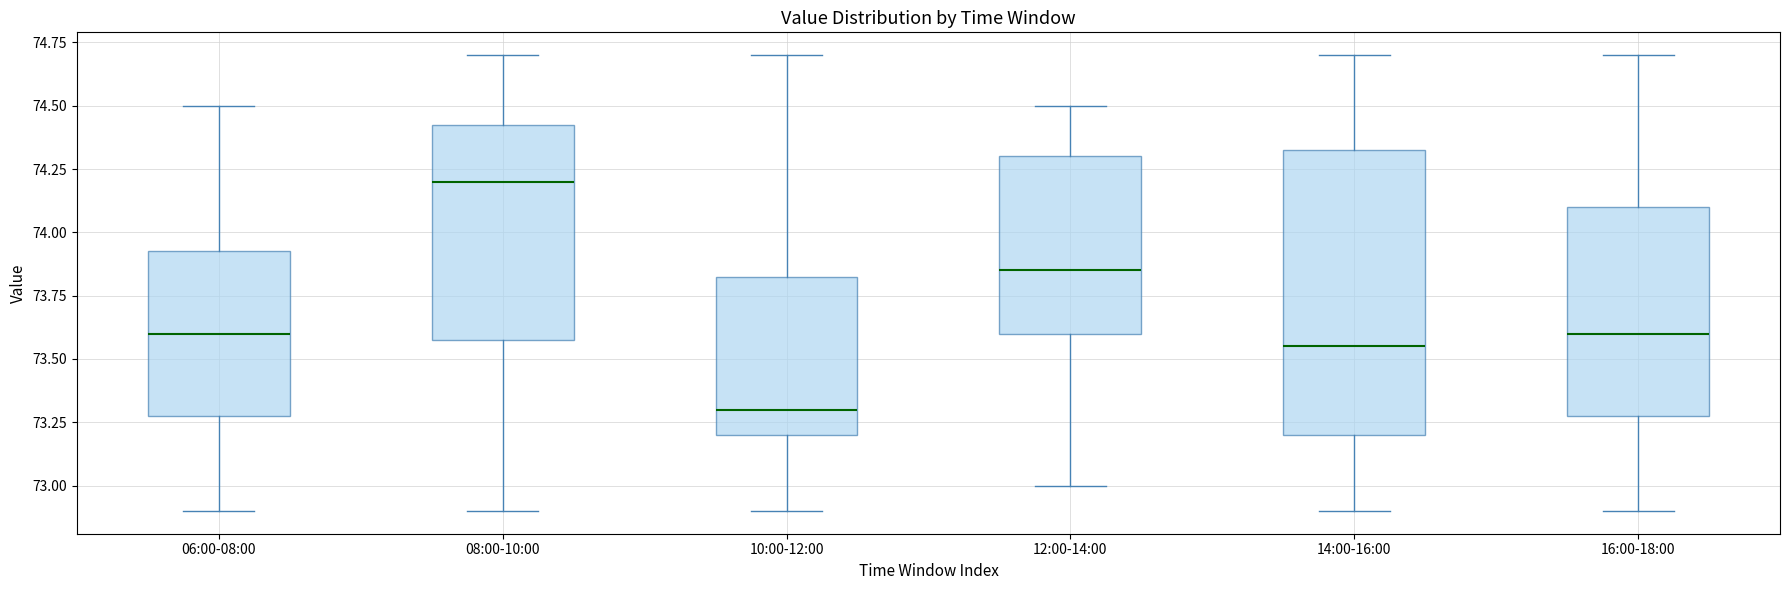

Reading left to right, transcribe this box plot: for each box, give where its median line is, the range the box spans, and where its two whiskers end, as read against the y-axis. The values are not printed on the chart, so give them approximately, as read against the axis.

06:00-08:00: median 73.60, box 73.30 to 73.95, whiskers 72.90 to 74.50
08:00-10:00: median 74.20, box 73.60 to 74.45, whiskers 72.90 to 74.70
10:00-12:00: median 73.30, box 73.20 to 73.85, whiskers 72.90 to 74.70
12:00-14:00: median 73.85, box 73.60 to 74.30, whiskers 73.00 to 74.50
14:00-16:00: median 73.55, box 73.20 to 74.35, whiskers 72.90 to 74.70
16:00-18:00: median 73.60, box 73.30 to 74.10, whiskers 72.90 to 74.70